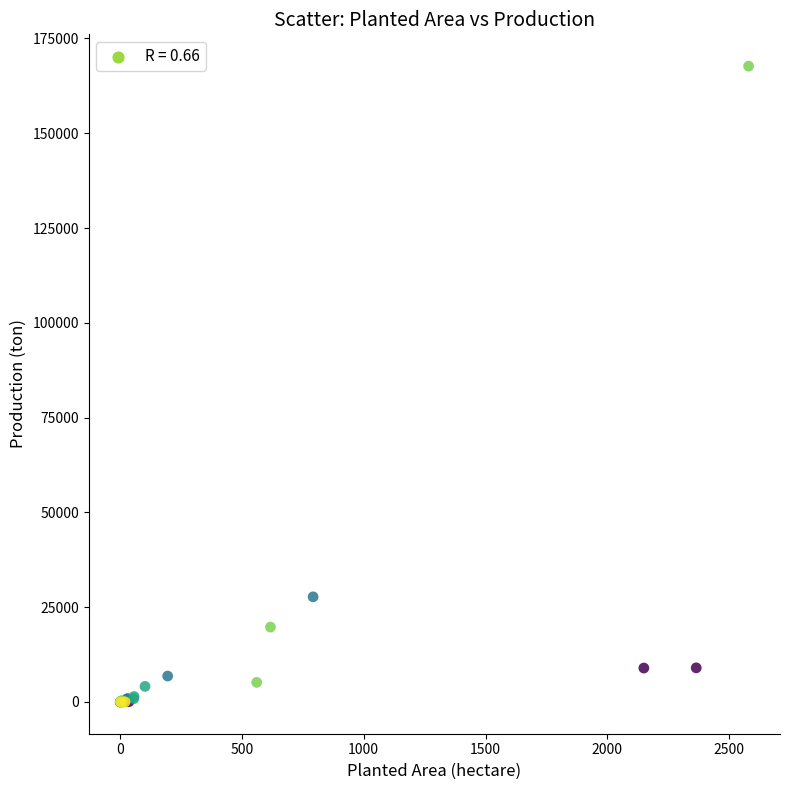

What Y value in the scatter plot is closest to 83850?

27720.0